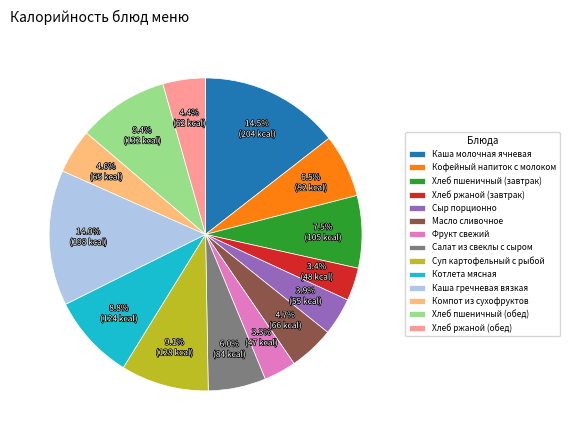

To the nearest percent, what is the difference between the Хлеб пшеничный (обед) and Каша молочная ячневая slice percentages?

5%